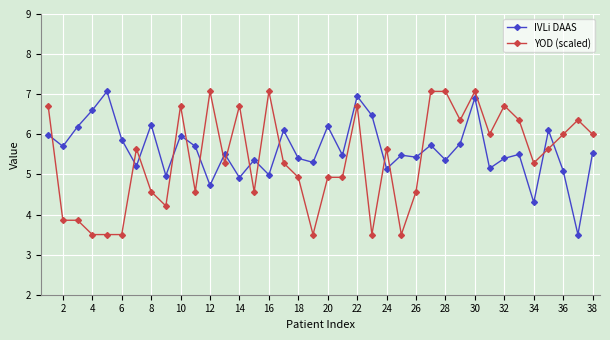

True or false: IVLi DAAS has more than 2 points higher than both neighbors.

True